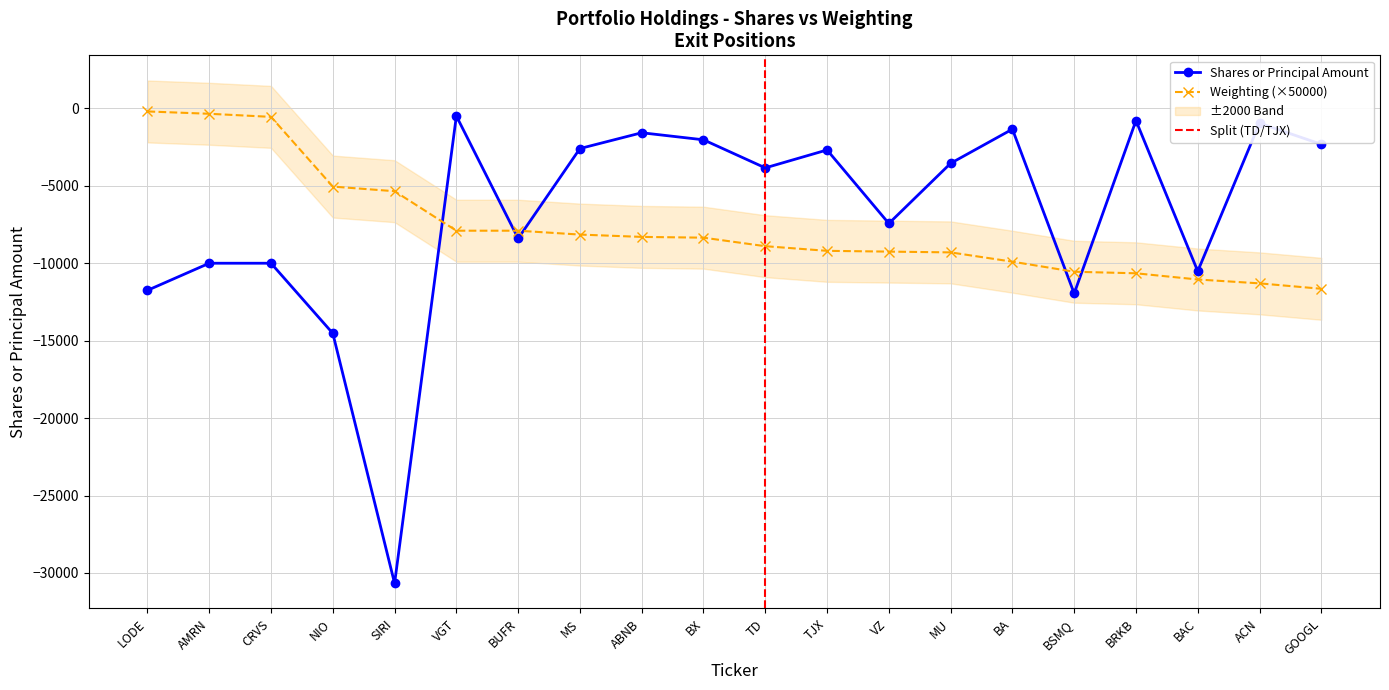

Where is the data nearest to the value -15581?

NIO